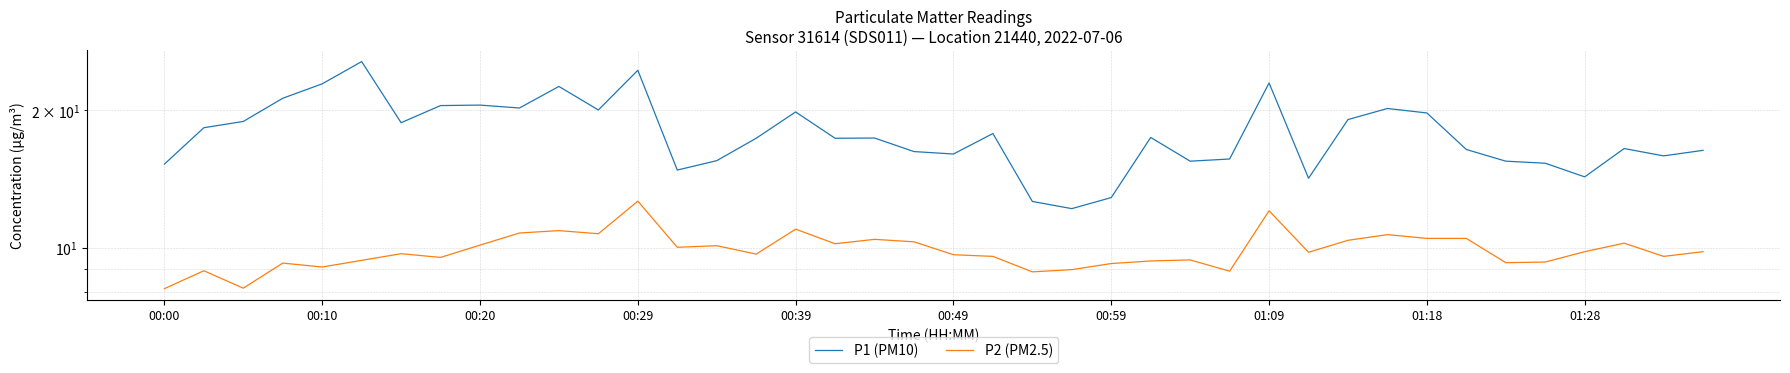

Reading left to right, what are all the values shown in this chart?

P1 (PM10): 15.2	18.3	18.9	21.3	22.9	25.6	18.8	20.5	20.6	20.2	22.6	20.1	24.5	14.8	15.5	17.4	19.9	17.4	17.4	16.2	16.1	17.8	12.6	12.2	12.9	17.4	15.5	15.7	23.0	14.2	19.1	20.2	19.8	16.4	15.5	15.3	14.3	16.5	15.9	16.4
P2 (PM2.5): 8.1	8.9	8.2	9.2	9.1	9.4	9.7	9.5	10.1	10.8	10.9	10.7	12.7	10.0	10.1	9.7	11.0	10.2	10.4	10.3	9.7	9.6	8.8	8.9	9.2	9.3	9.4	8.9	12.1	9.8	10.4	10.7	10.5	10.5	9.3	9.3	9.8	10.2	9.6	9.8